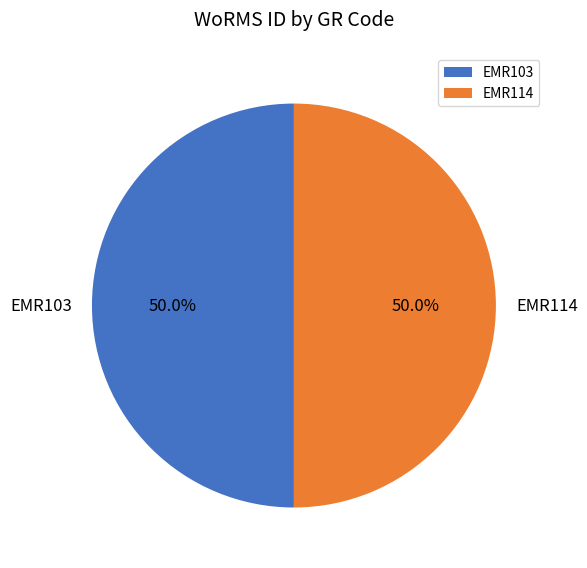

To the nearest percent, what portion does EMR114 represent?

50%